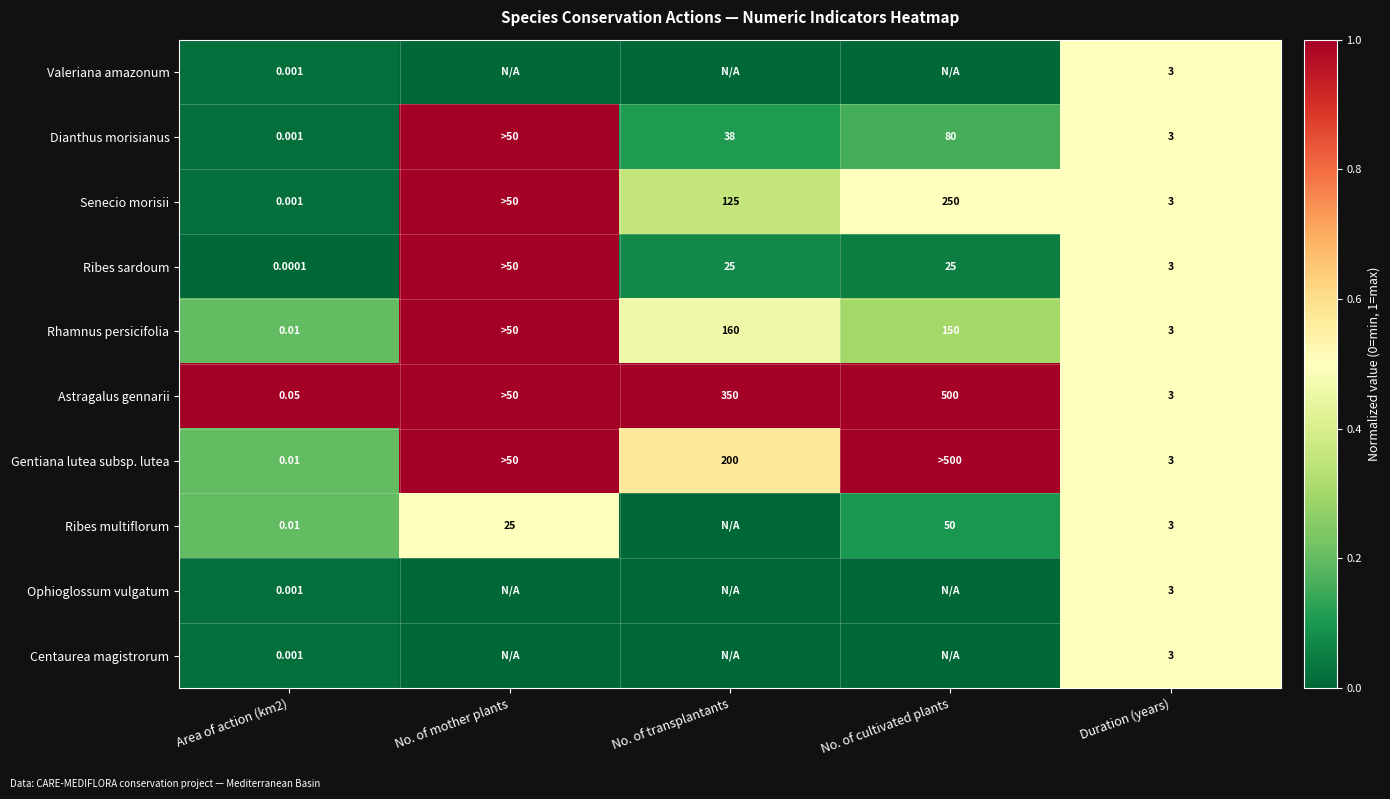

What is the sum of the Gentiana lutea subsp. lutea values at No. of mother plants and No. of cultivated plants?

2.0